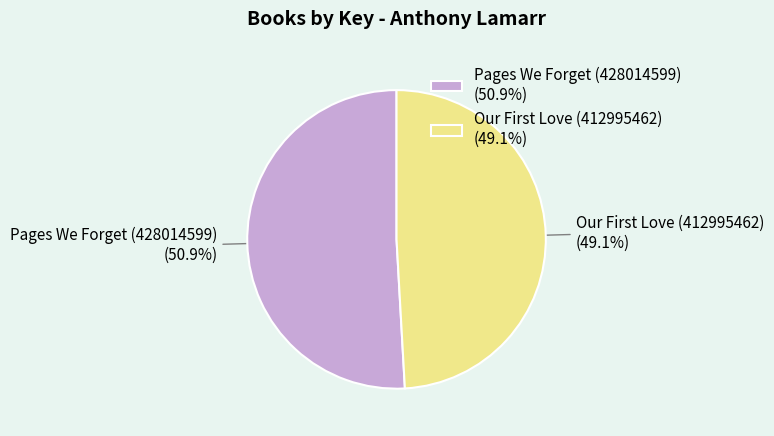

The Pages We Forget (428014599) slice represents 59% of the pie. True or false?

False